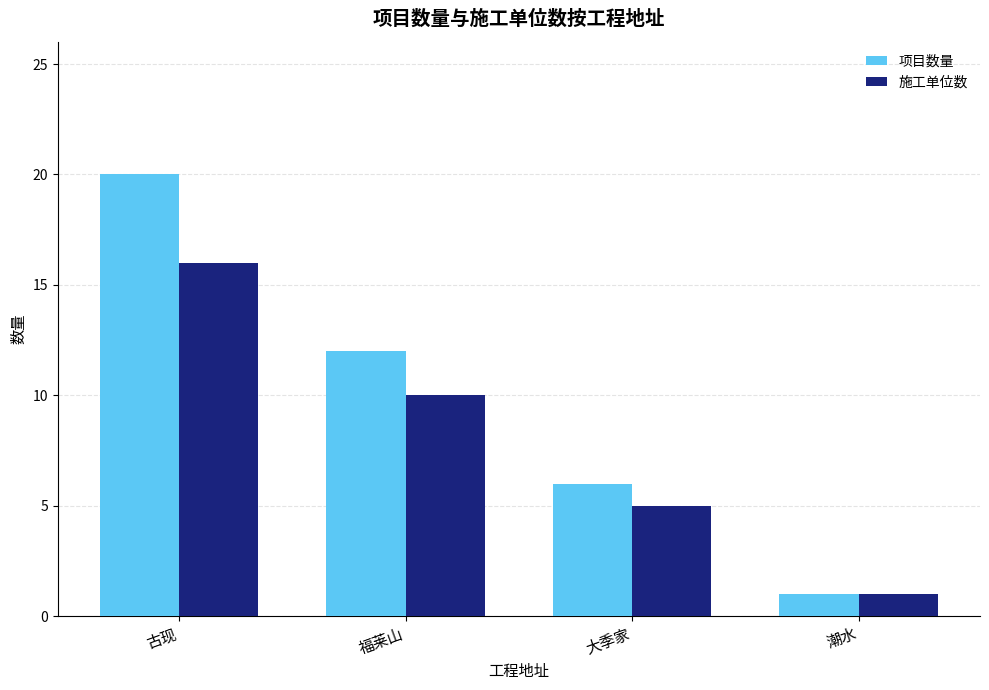

Which label corresponds to the largest value in the chart?

古现